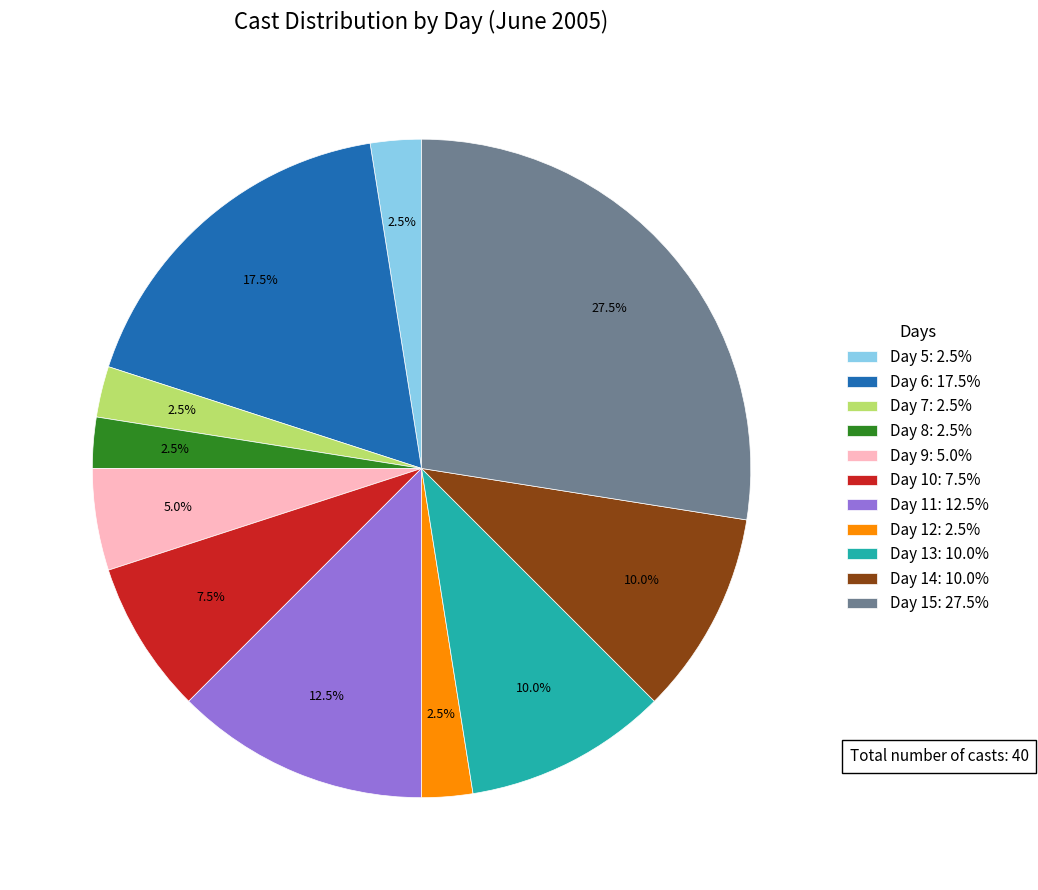

Is Day 6: 17.5% the majority of the pie?

No